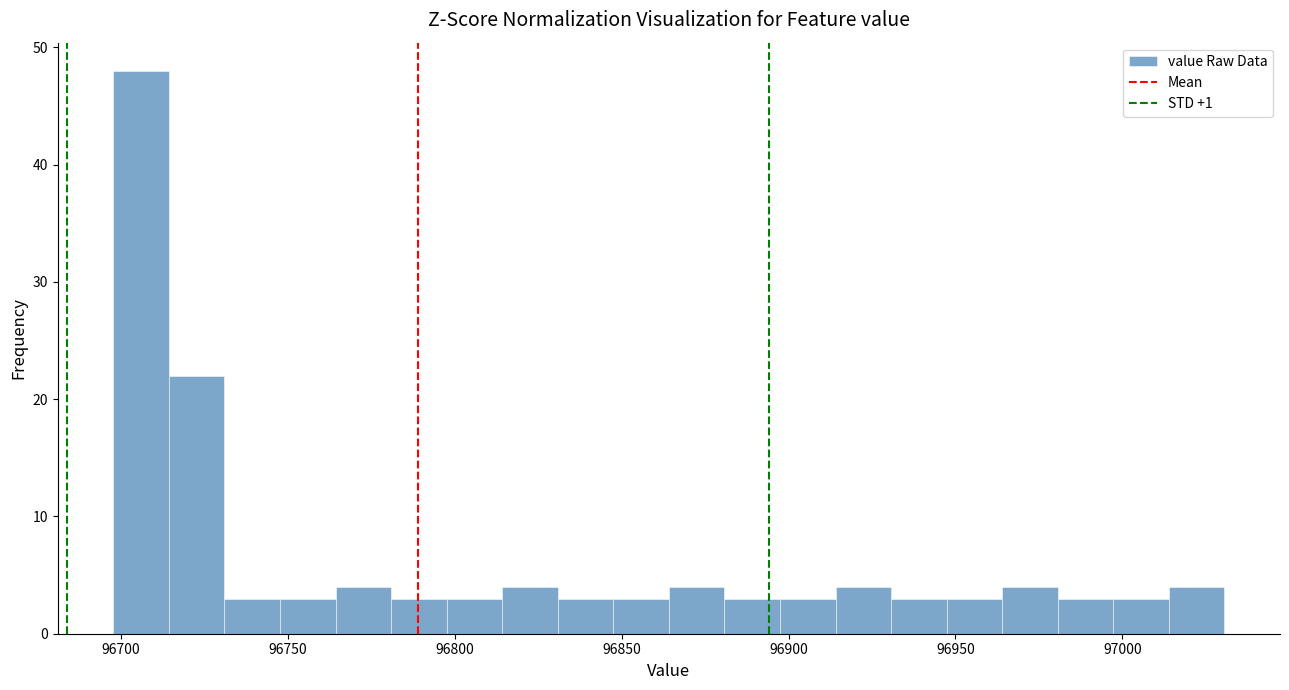

Around what value on the x-axis is the tallest bar? Give the approximate position of its centre, as read against the axis.

96705